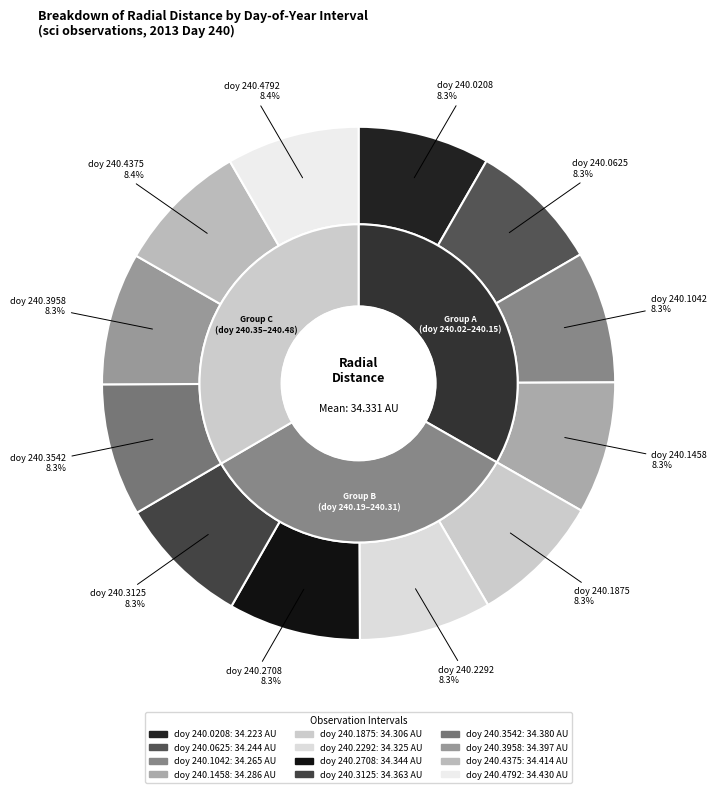

How many segments does this pie chart have?

12